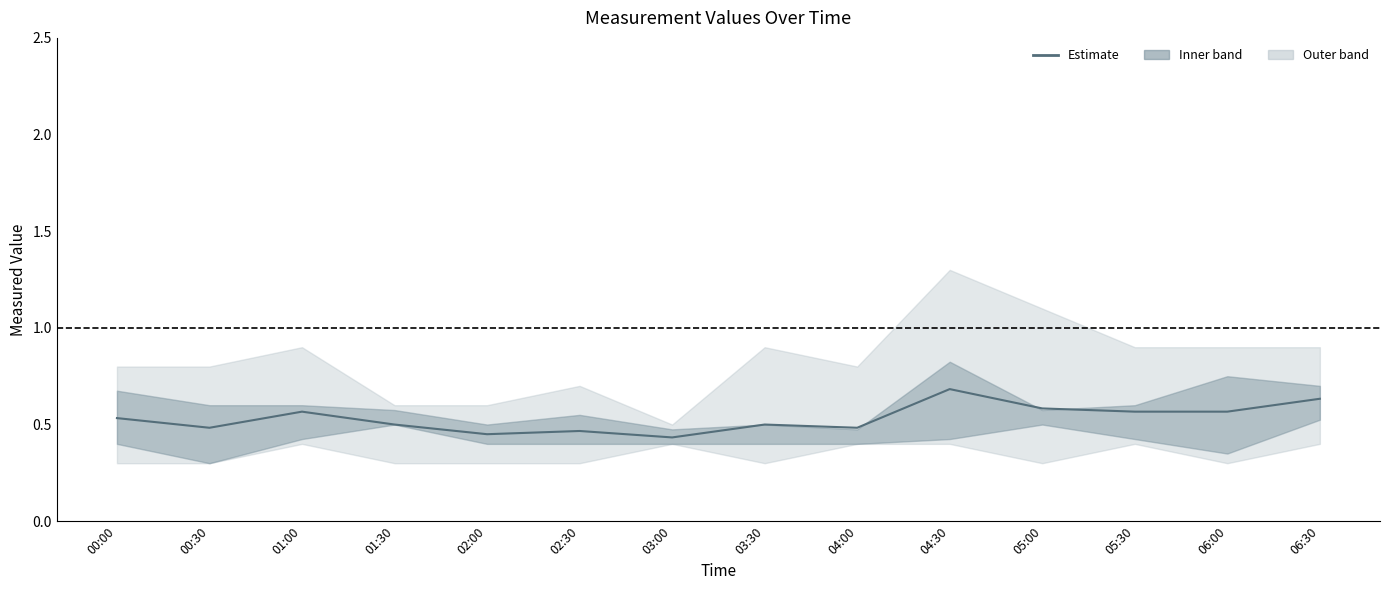

What position from the right is 04:30?

5